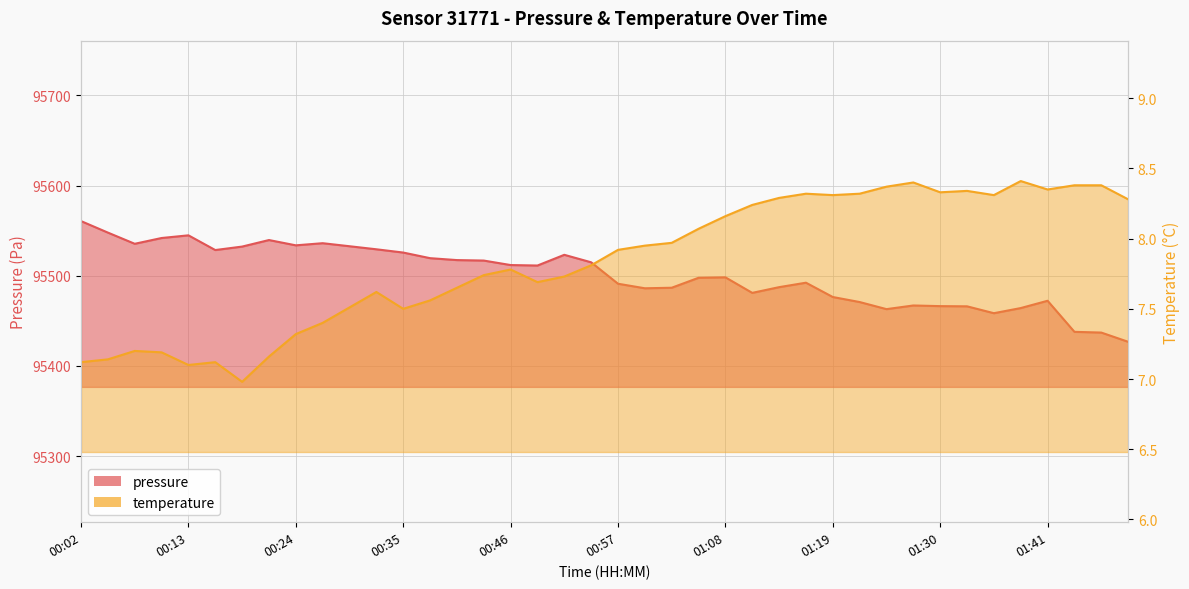

How many categories are shown in the chart?

40